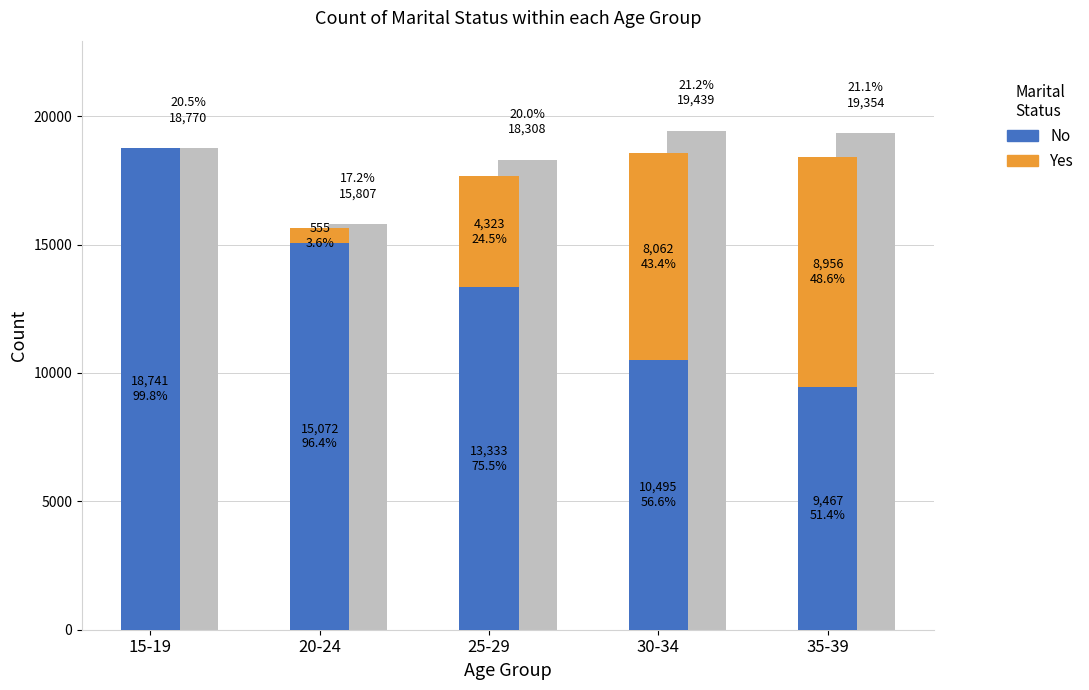

Reading right to left, what are all the values shown in this chart?

No: 35-39=9467	30-34=10495	25-29=13333	20-24=15072	15-19=18741
Yes: 35-39=8956	30-34=8062	25-29=4323	20-24=555	15-19=29